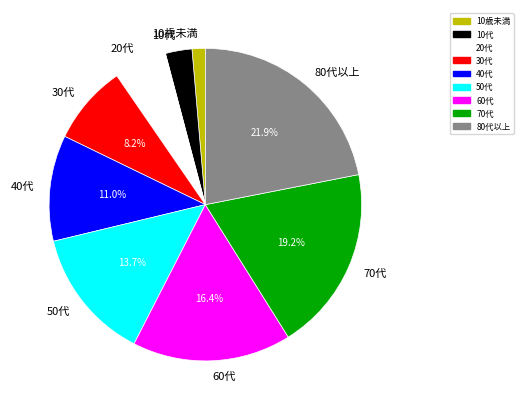

Does 70代 represent more than half of the total?

No